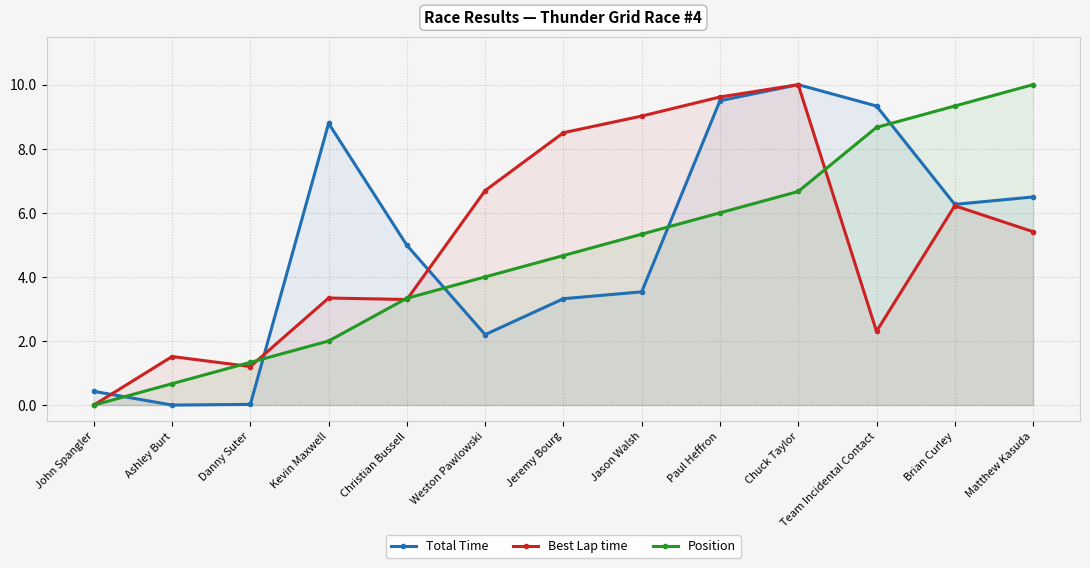

True or false: Total Time and Best Lap time cross at least once.

True